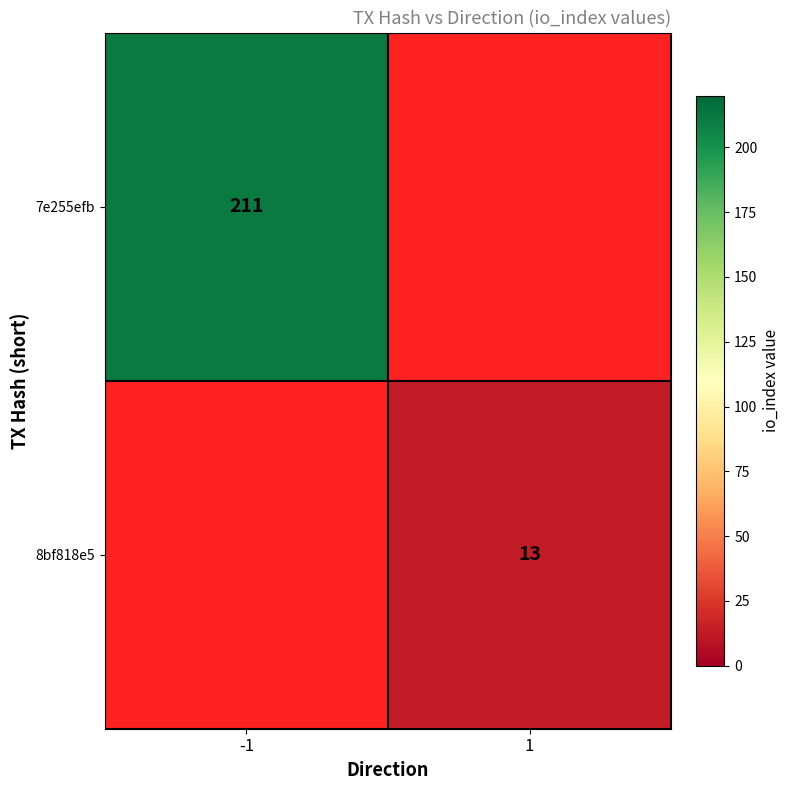

Is it true that 8bf818e5 equals 5 at 1?

False